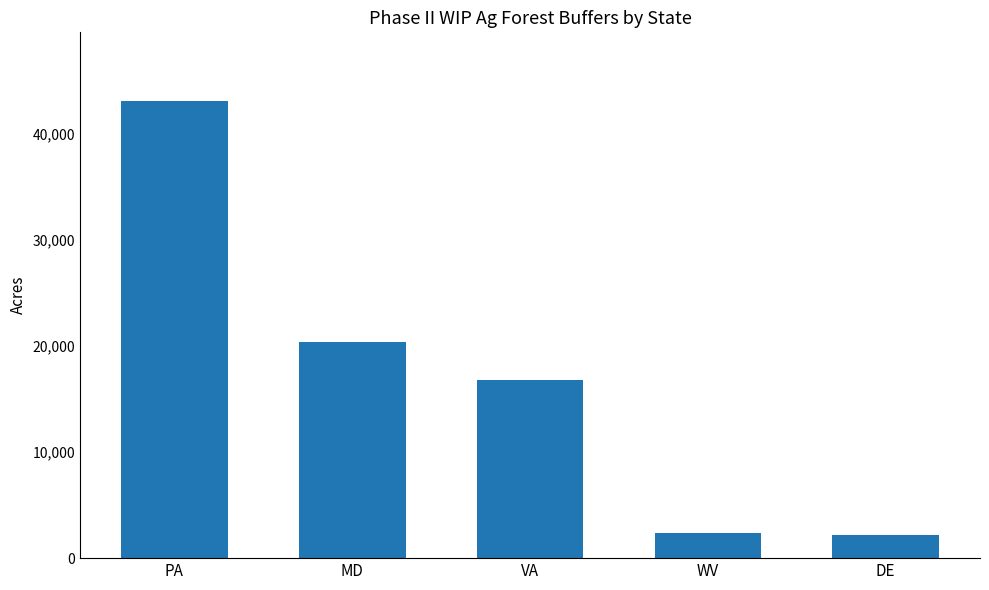

What is the label of the 1st bar from the left?

PA